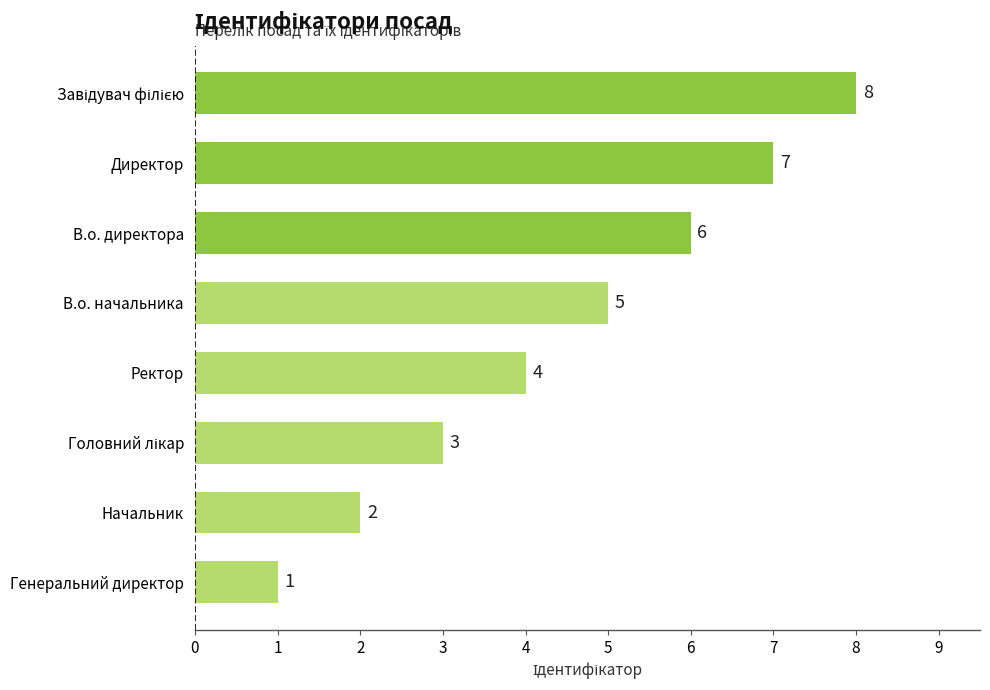

What is the ratio of the value at Начальник to the value at Генеральний директор?

2.0